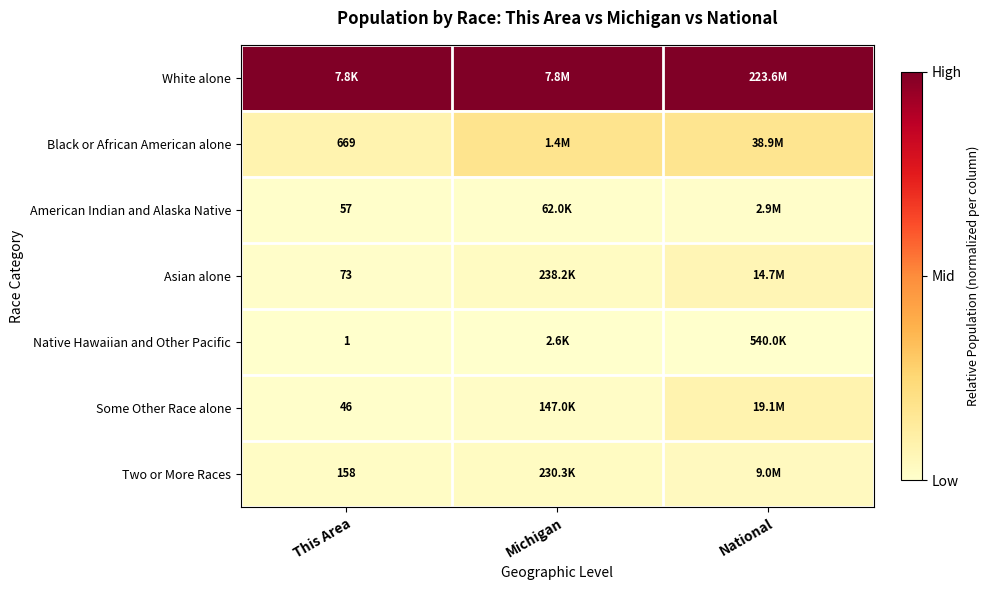

Is the value of Two or More Races at This Area greater than the value of Native Hawaiian and Other Pacific at This Area?

Yes